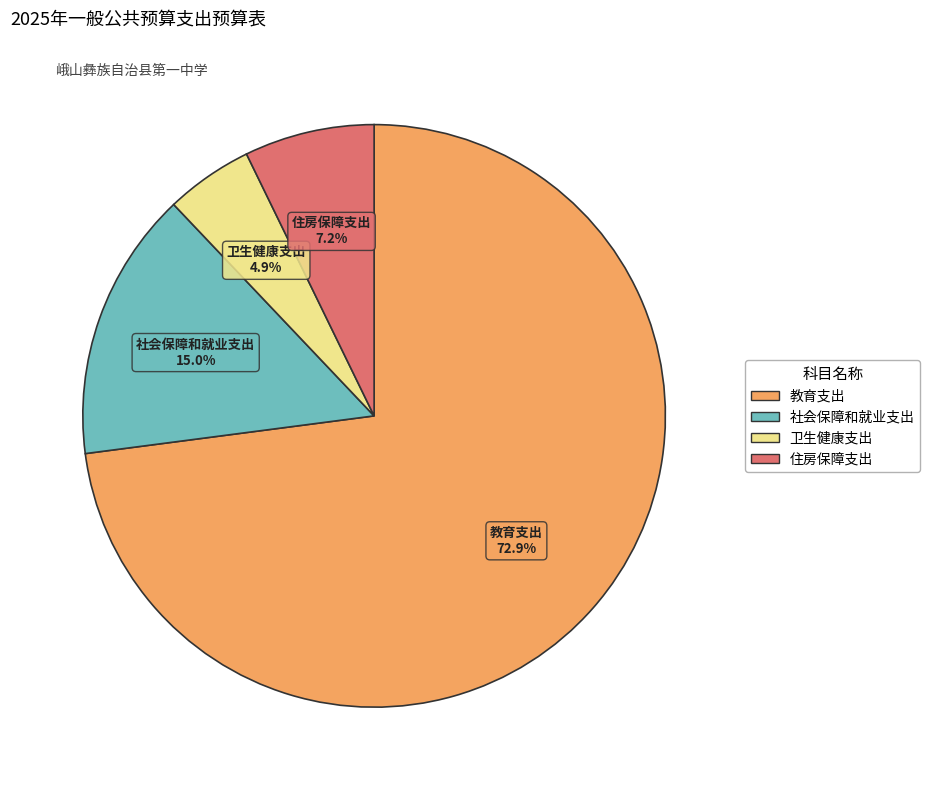

Which slice is the smallest?

卫生健康支出